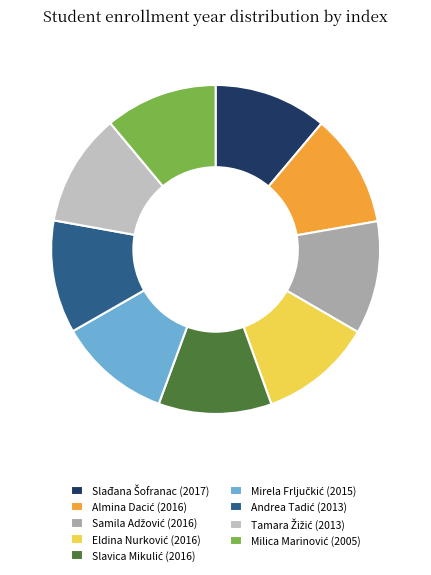

Is there any slice that represents more than half of the pie?

No